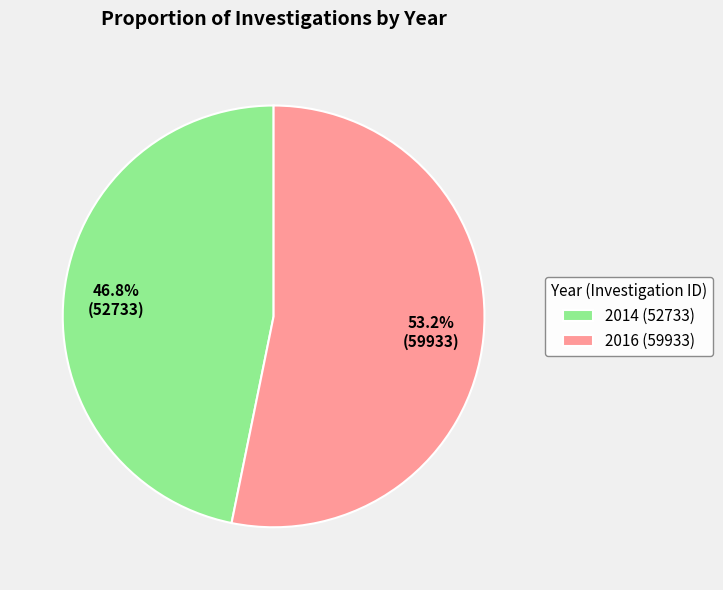

How many segments does this pie chart have?

2